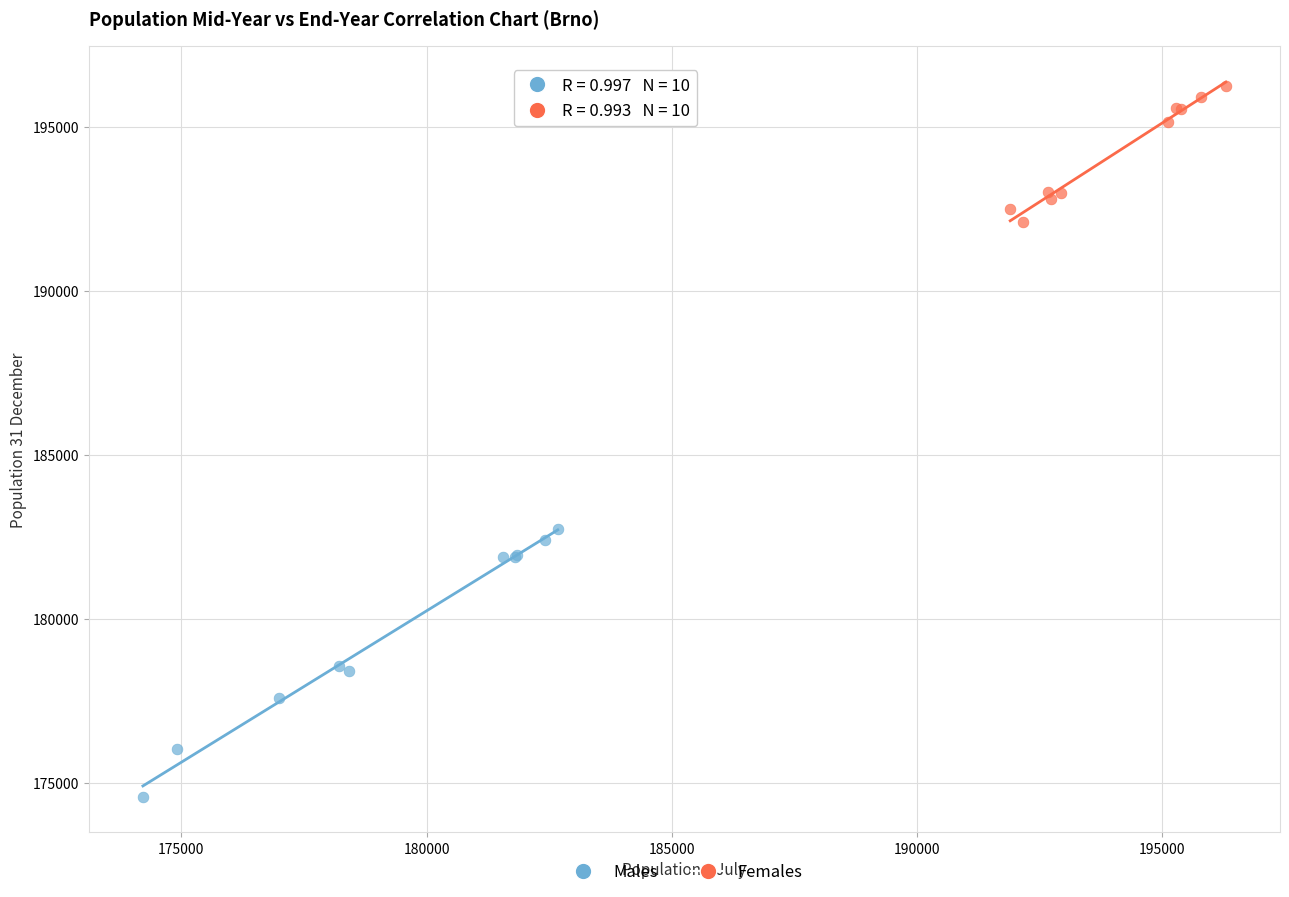

Which series reaches the minimum Y coordinate?

Males